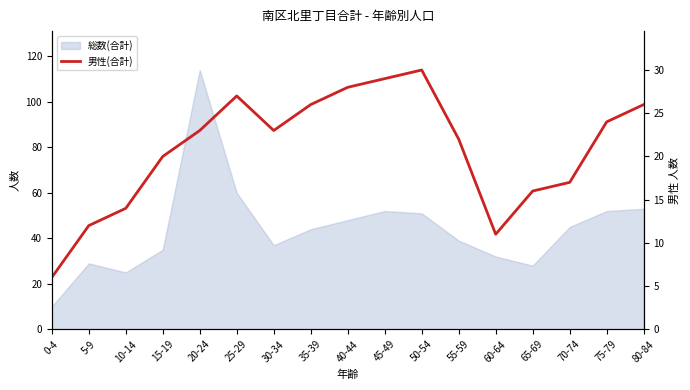

How many lines are shown in the chart?

1